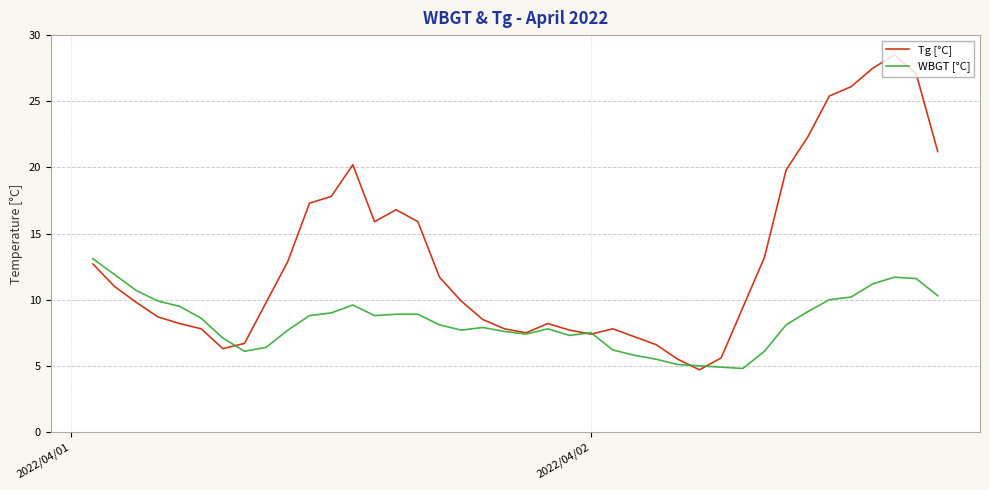

What is the minimum value shown in the chart?

4.7